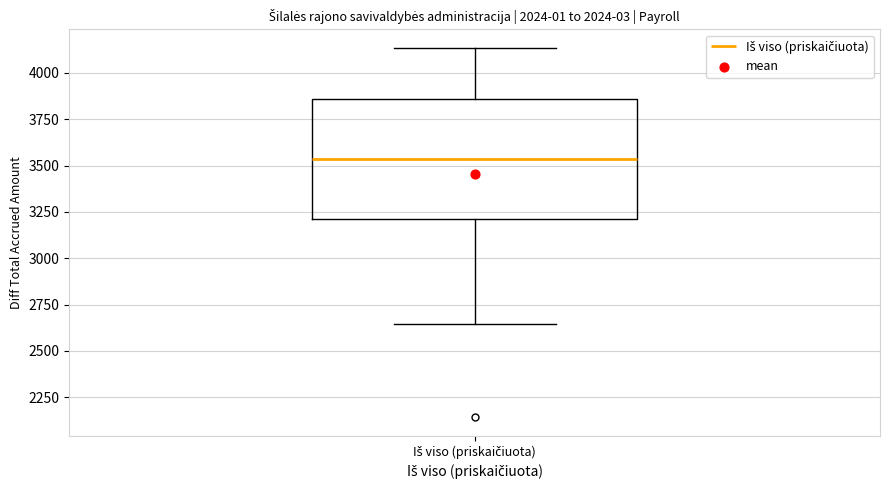

Read this box plot against the y-axis: the position of the median line, the range covered by the box, and the ends of both whiskers. The values are not printed on the chart, so give them approximately, as read against the axis.

median 3550, box 3200 to 3850, whiskers 2650 to 4150